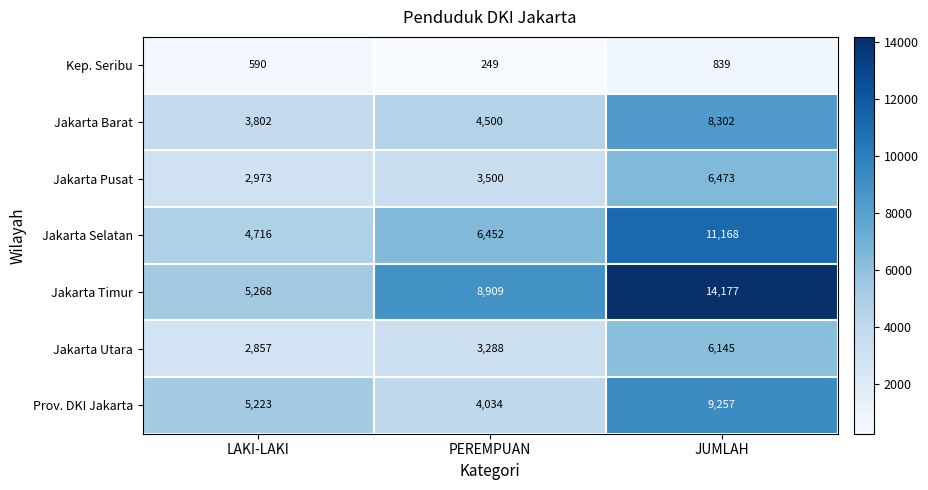

Reading right to left, what are all the values shown in this chart?

Kep. Seribu: JUMLAH=839	PEREMPUAN=249	LAKI-LAKI=590
Jakarta Barat: JUMLAH=8302	PEREMPUAN=4500	LAKI-LAKI=3802
Jakarta Pusat: JUMLAH=6473	PEREMPUAN=3500	LAKI-LAKI=2973
Jakarta Selatan: JUMLAH=11168	PEREMPUAN=6452	LAKI-LAKI=4716
Jakarta Timur: JUMLAH=14177	PEREMPUAN=8909	LAKI-LAKI=5268
Jakarta Utara: JUMLAH=6145	PEREMPUAN=3288	LAKI-LAKI=2857
Prov. DKI Jakarta: JUMLAH=9257	PEREMPUAN=4034	LAKI-LAKI=5223